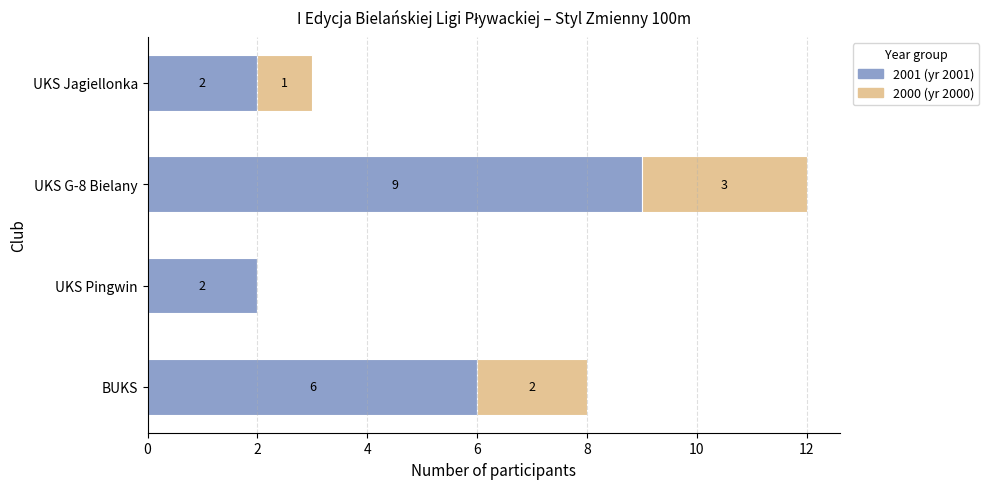

At which category is the sum across all series the highest?

UKS G-8 Bielany